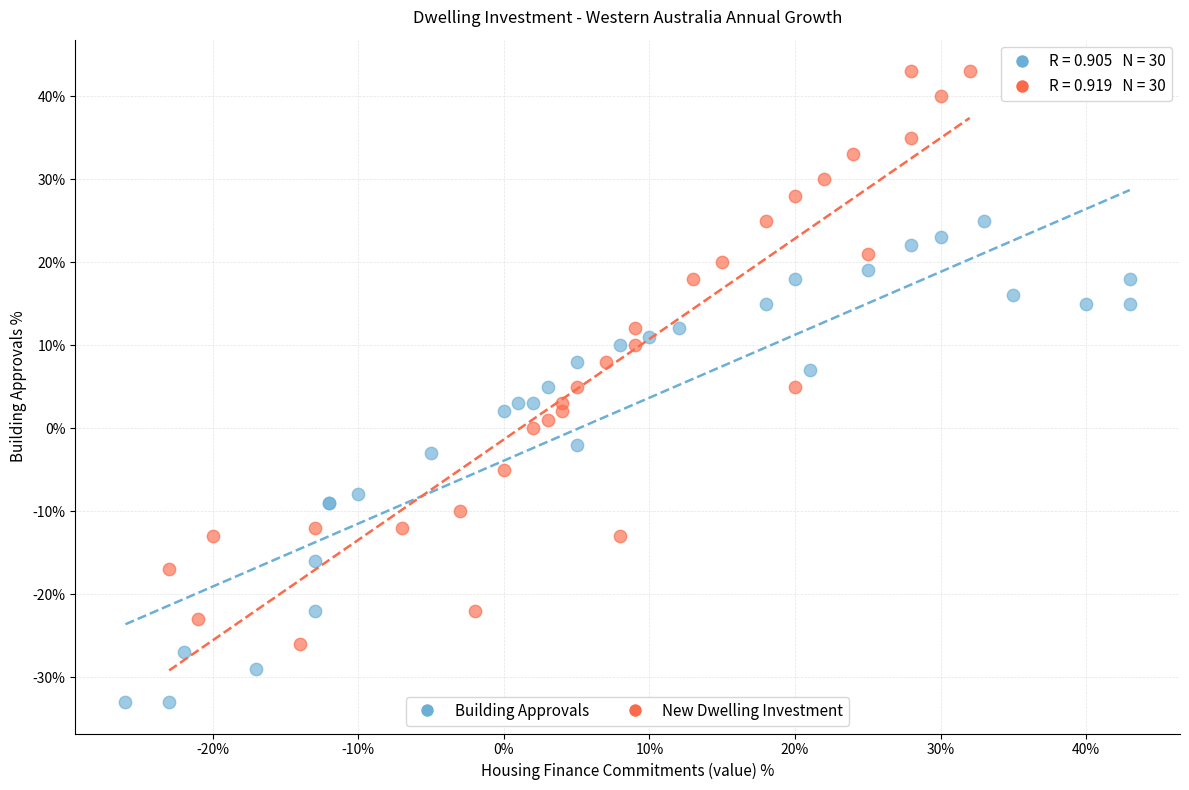

What are all the series names shown in the legend?

Building Approvals, New Dwelling Investment